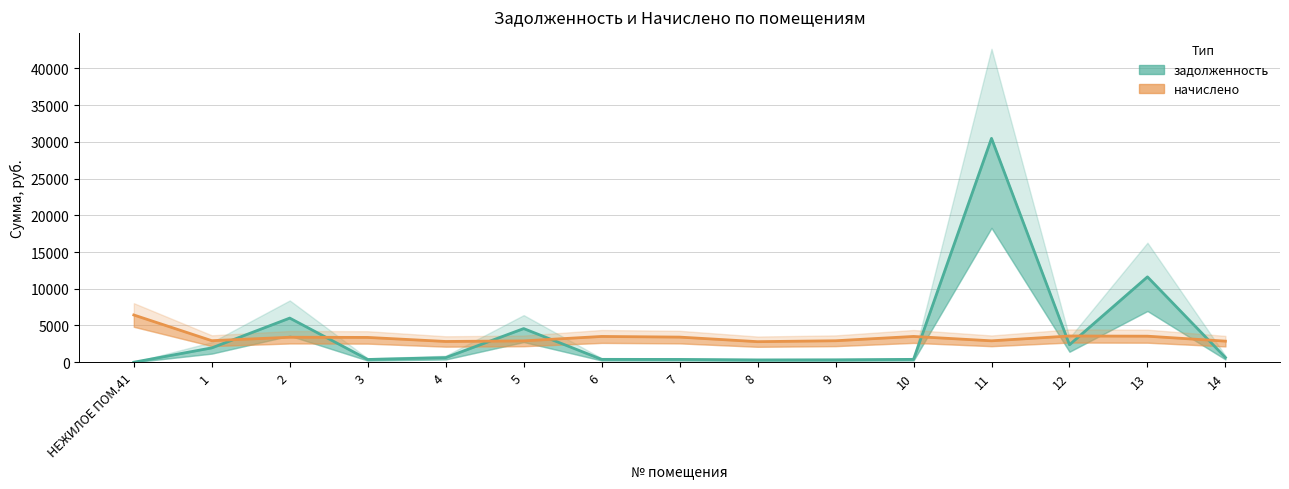

What is the label of the 8th point from the right?

7